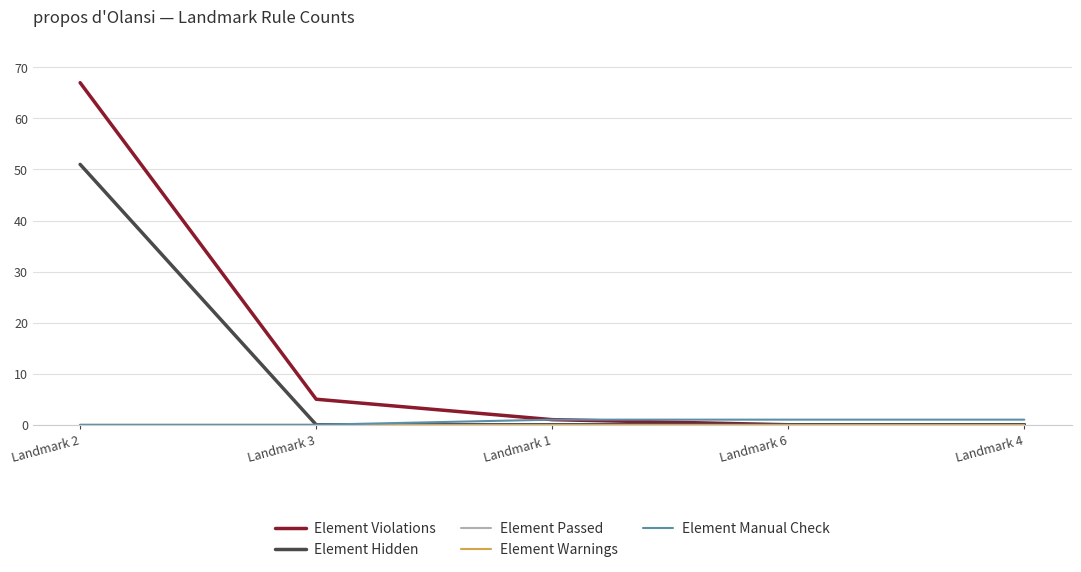

Reading left to right, list all the values displayed in this chart.

Element Violations: 67	5	1	0	0
Element Hidden: 51	0	0	0	0
Element Passed: 0	0	0	0	0
Element Warnings: 0	0	0	0	0
Element Manual Check: 0	0	1	1	1